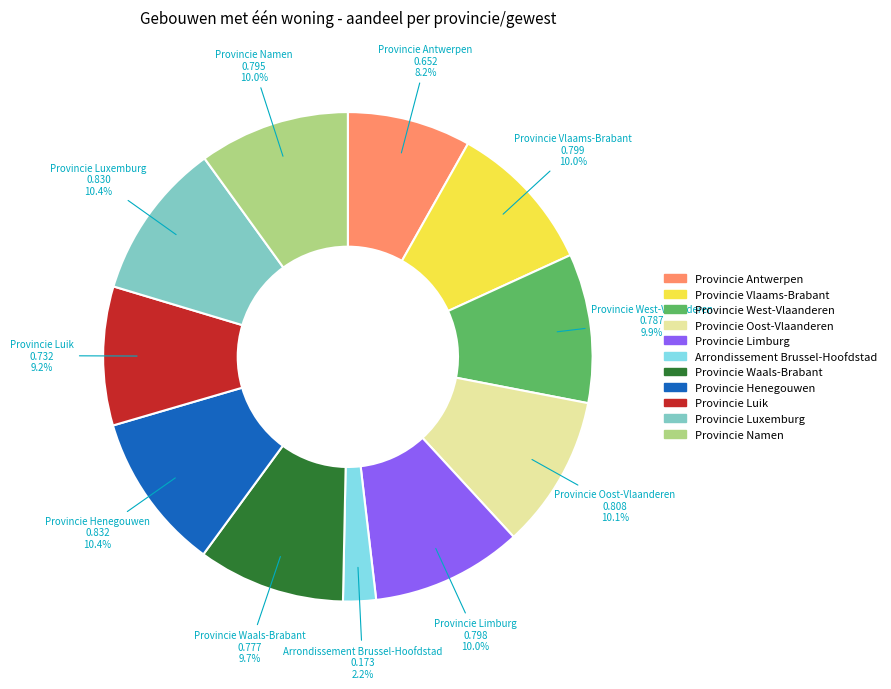

Is there any slice that represents more than half of the pie?

No